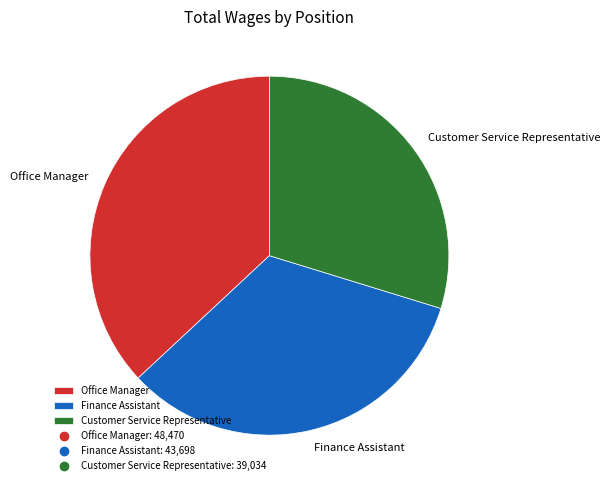

What is the ratio of the value at Customer Service Representative to the value at Office Manager?

0.8